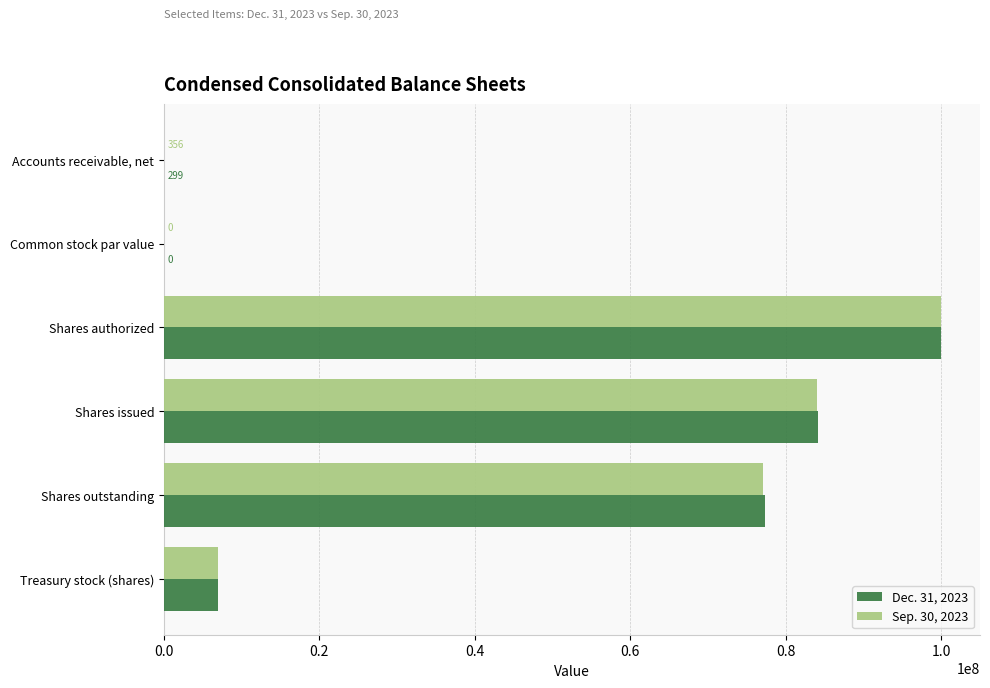

The Dec. 31, 2023 series shows 54325169 at Shares issued. True or false?

False